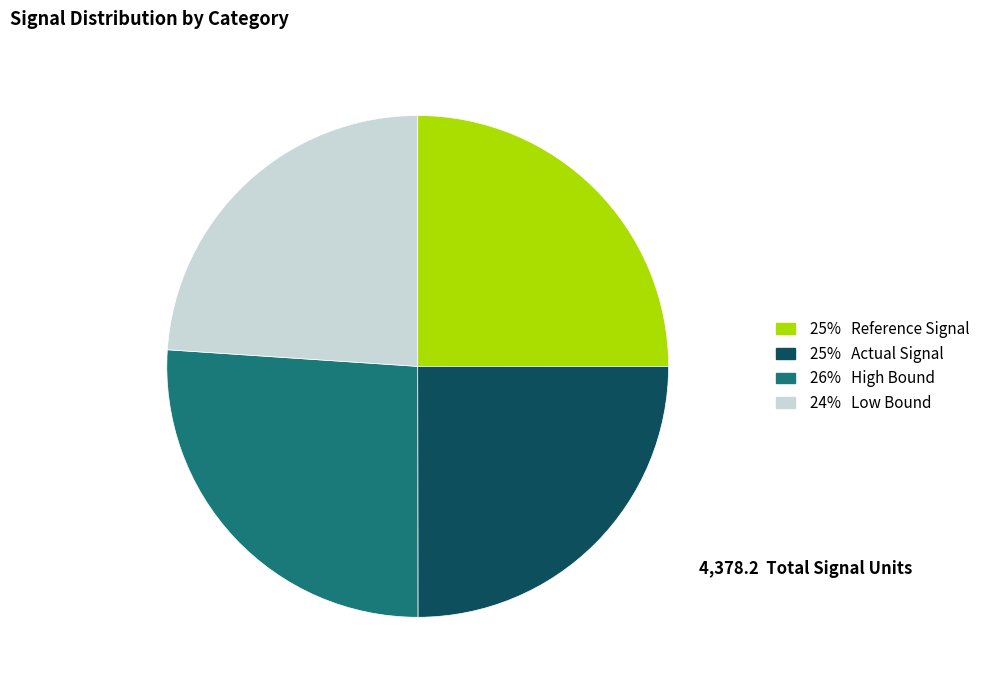

Does any single category account for the majority?

No